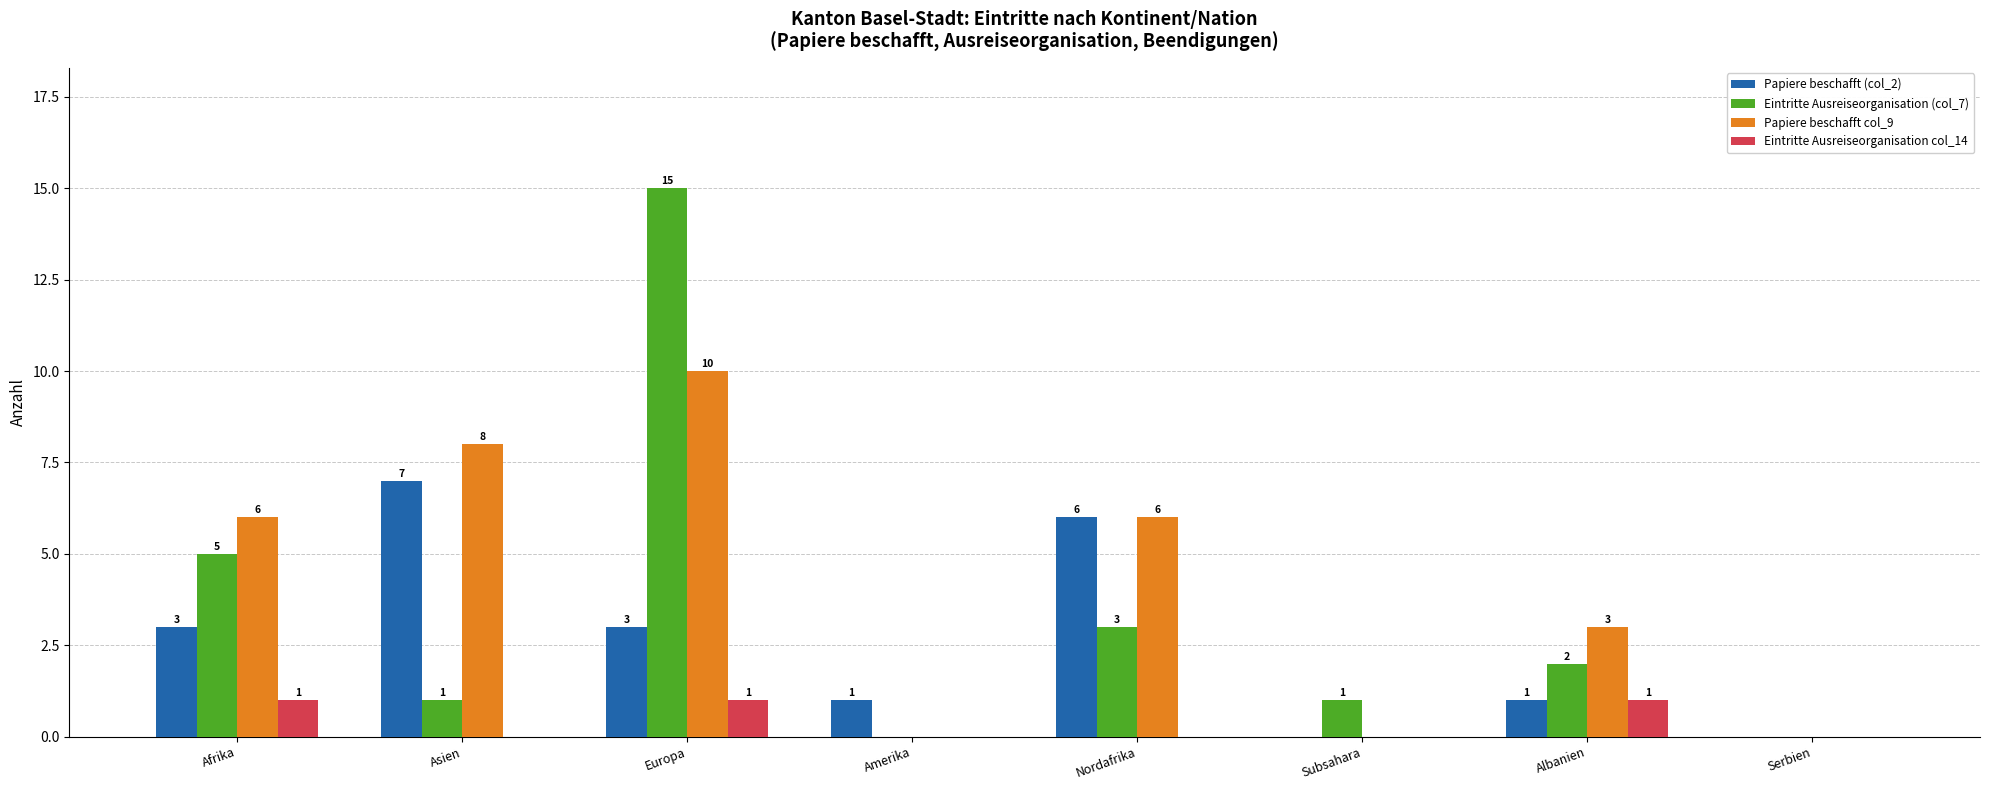

At which label does Papiere beschafft (col_2) reach its peak?

Asien